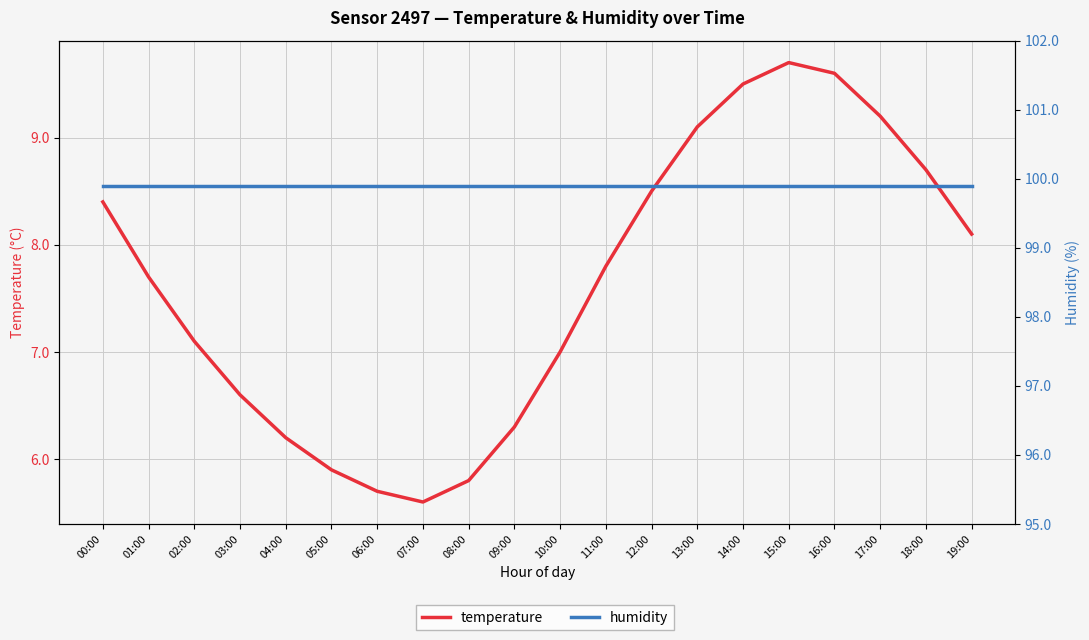

The value of humidity at 15:00 is 155.1. True or false?

False